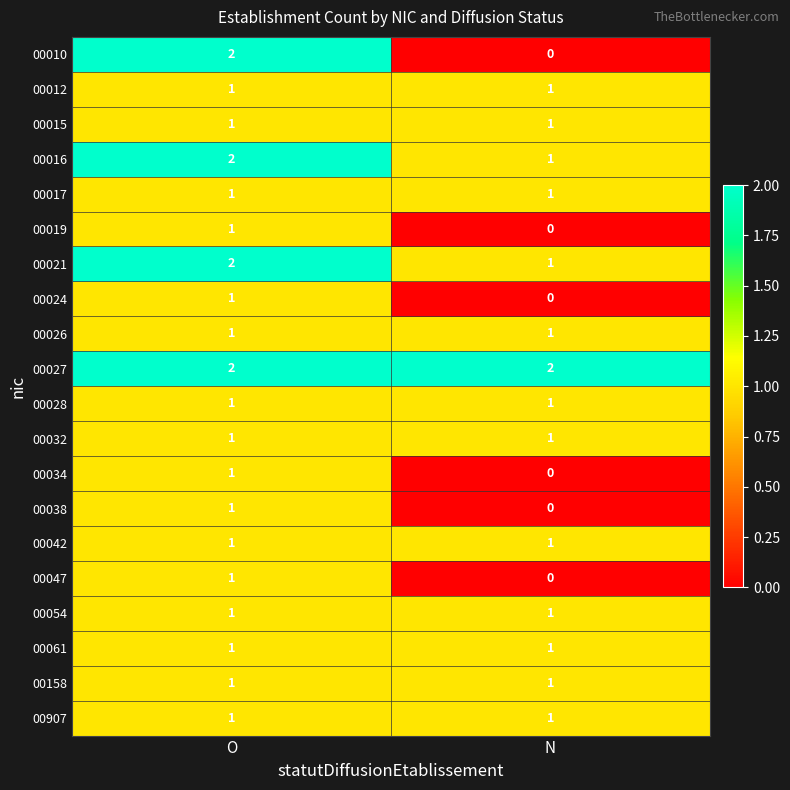

Which label corresponds to the smallest value in the chart?

N